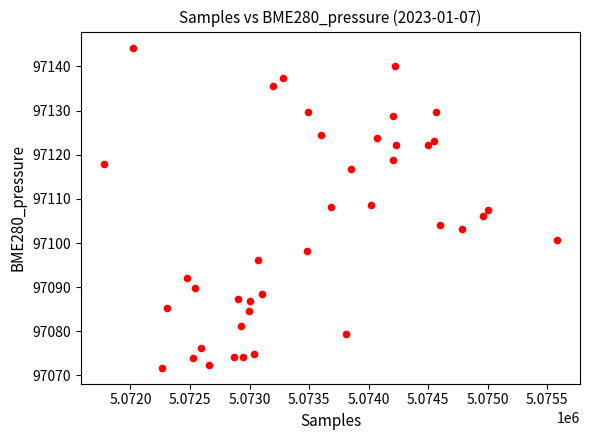

What is the range of X values (max minus min)?

3811.0